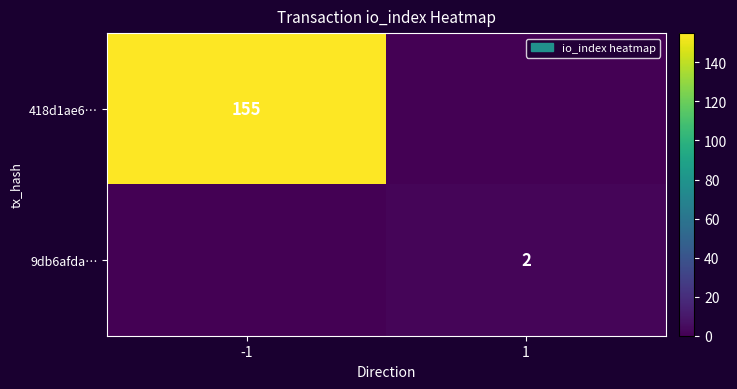

How many categories are shown in the chart?

2